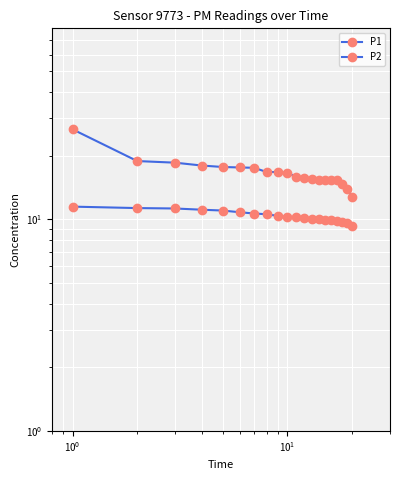

Rank the series at $\mathdefault{10^{-2}}$ from highest to lowest value.

P1, P2